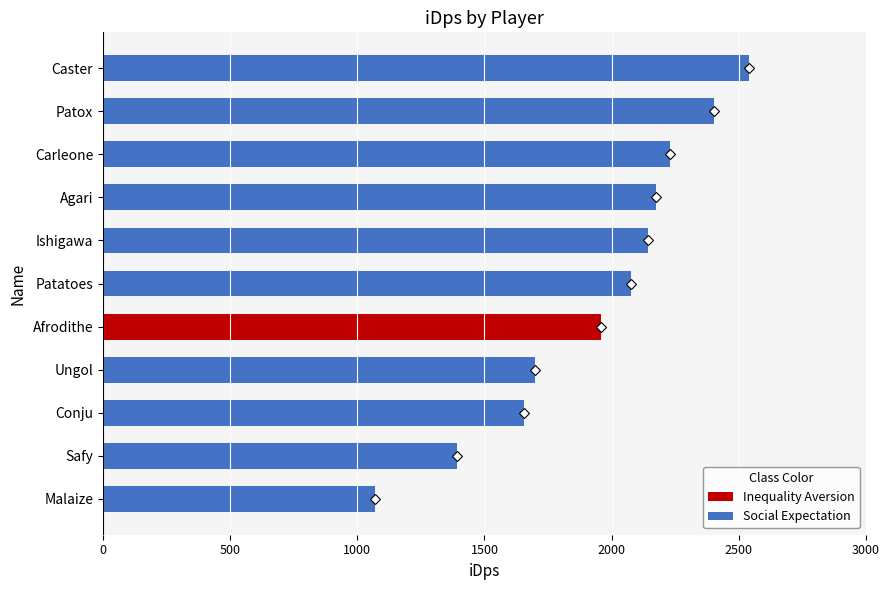

Rank the categories by value from lowest to highest.

Malaize, Safy, Conju, Ungol, Afrodithe, Patatoes, Ishigawa, Agari, Carleone, Patox, Caster